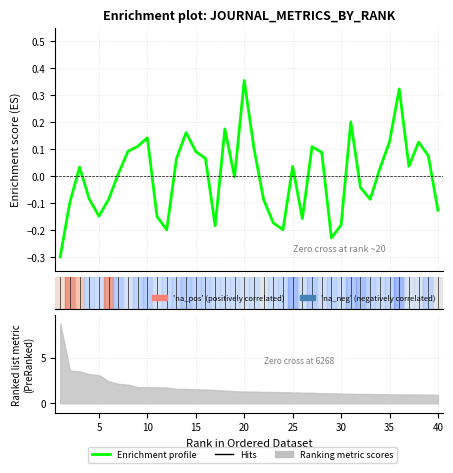

Reading left to right, list all the values displayed in this chart.

-0.3	-0.1	0.0	-0.1	-0.1	-0.1	0.0	0.1	0.1	0.1	-0.2	-0.2	0.1	0.2	0.1	0.1	-0.2	0.2	-0.0	0.4	0.1	-0.1	-0.2	-0.2	0.0	-0.2	0.1	0.1	-0.2	-0.2	0.2	-0.0	-0.1	0.0	0.1	0.3	0.0	0.1	0.1	-0.1